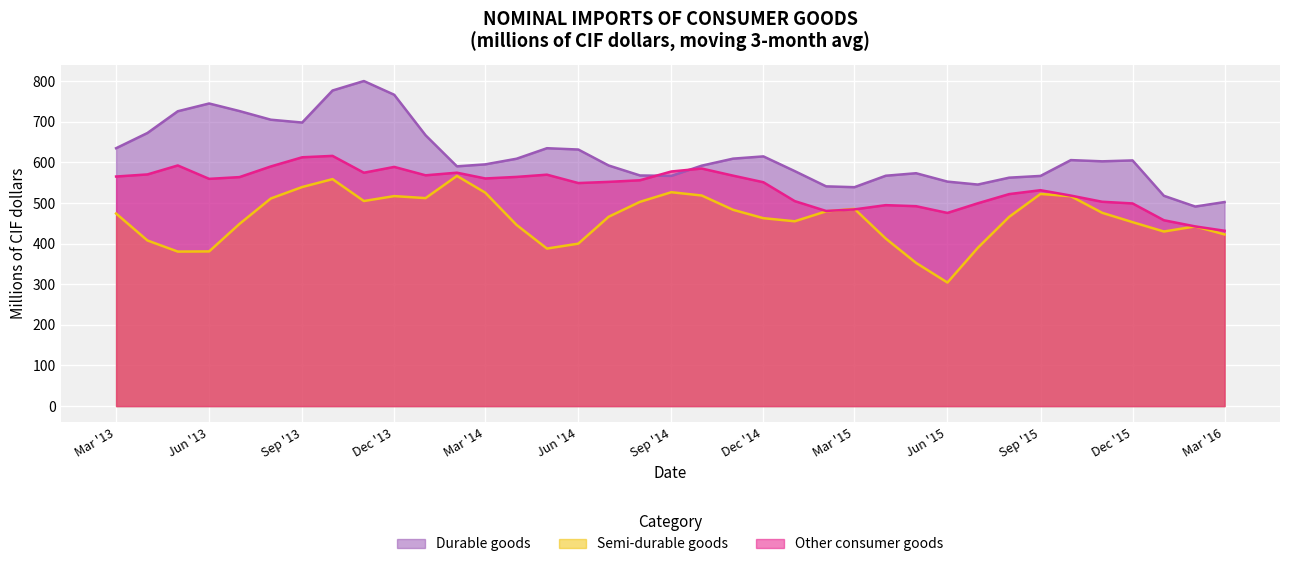

The Other consumer goods series shows 326.4 at 2014-05-01. True or false?

False